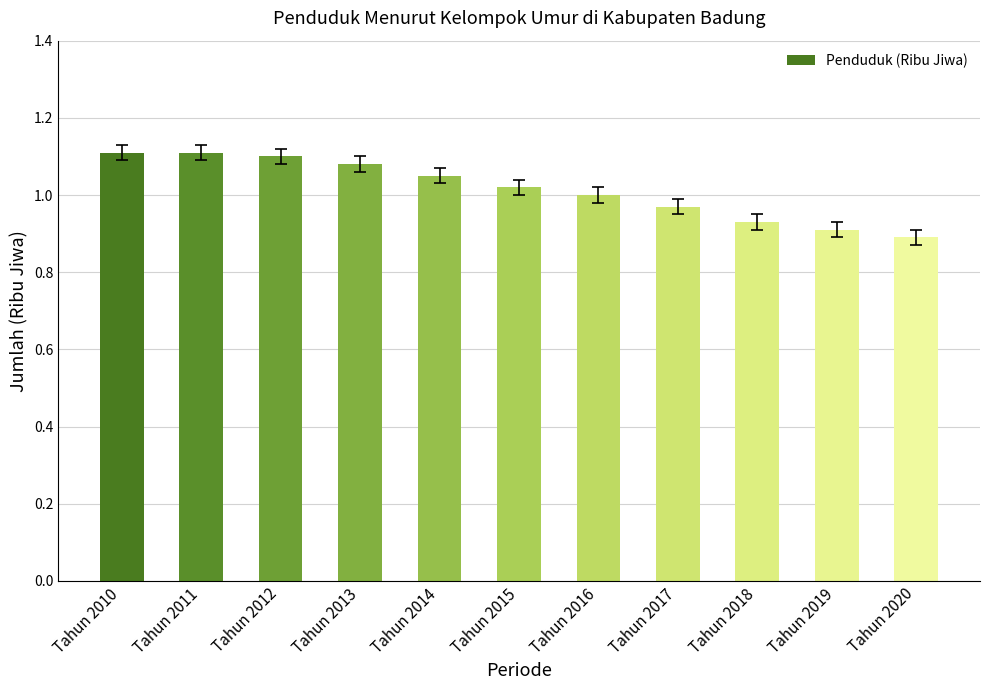

What is the change in value from Tahun 2013 to Tahun 2019?

-0.2